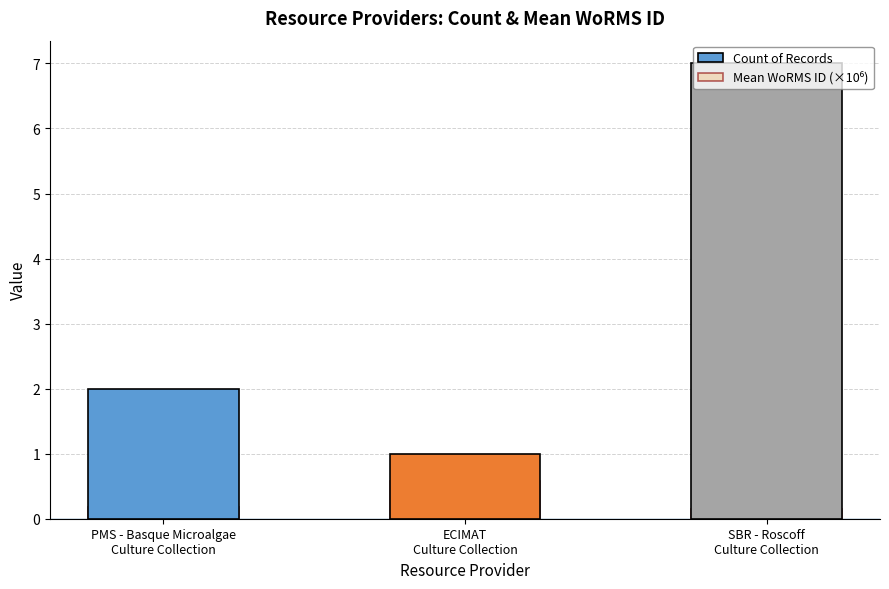

What is the total value across all series at SBR - Roscoff
Culture Collection?

7.1